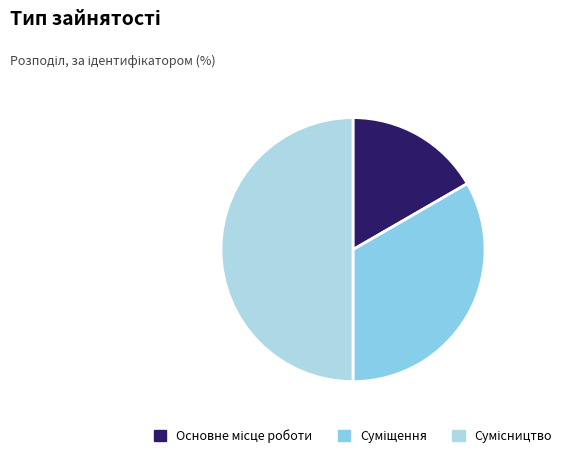

Does any single category account for the majority?

No